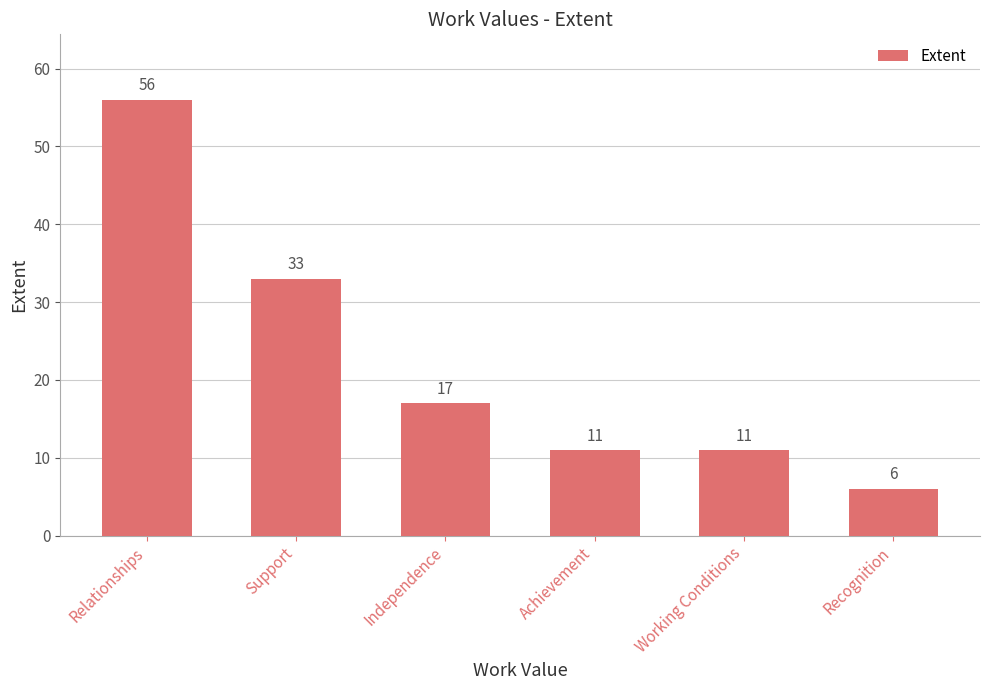

True or false: the data shows 20 at Achievement.

False